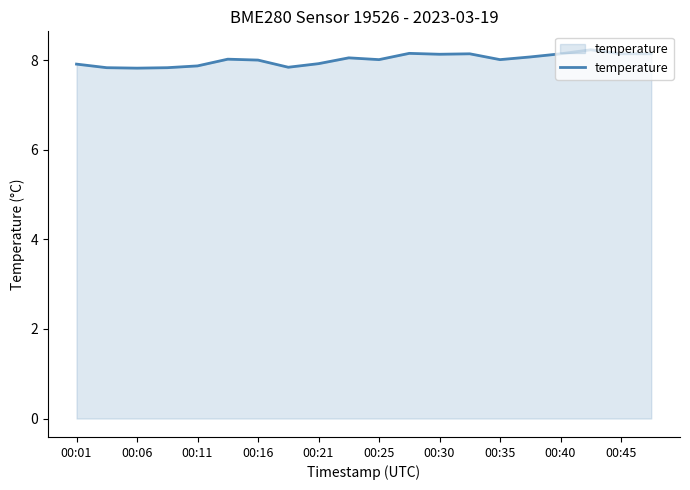

What is the smallest value displayed?

7.8